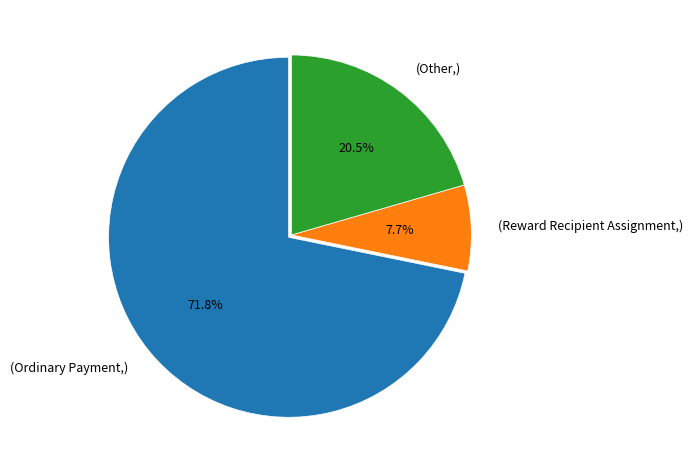

Is there any slice that represents more than half of the pie?

Yes